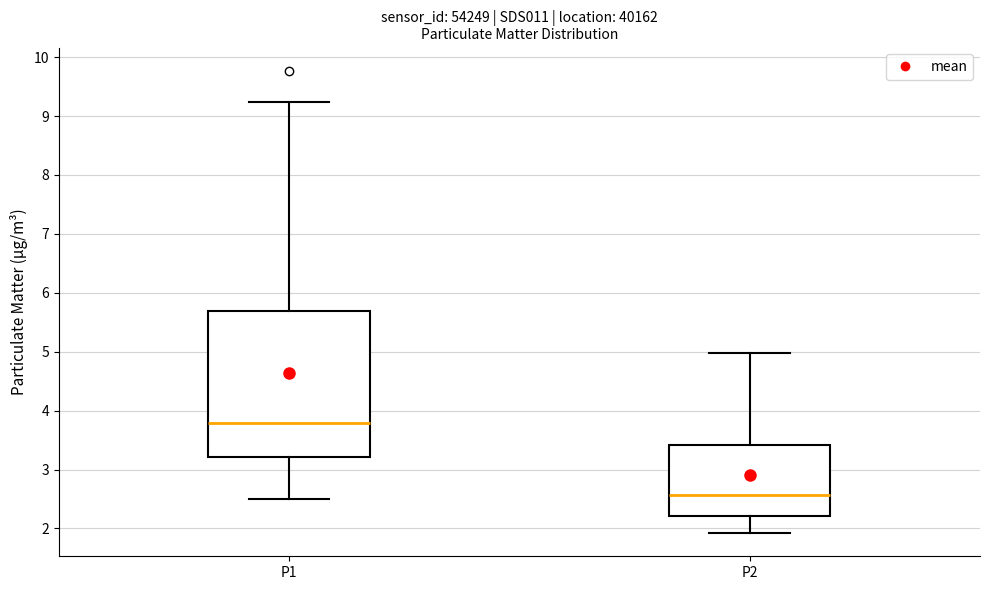

Comparing the boxes themselves (not the whiskers), which one is the tallest?

P1